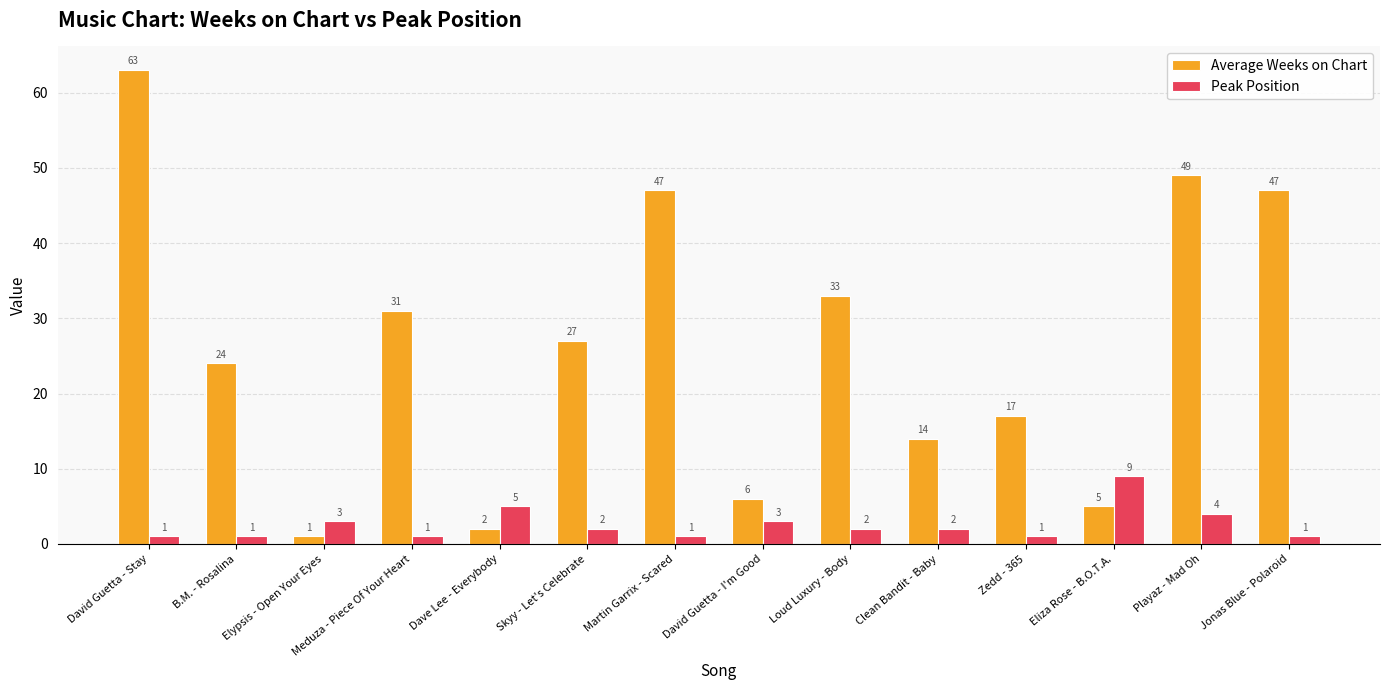

What position from the left is Dave Lee - Everybody?

5